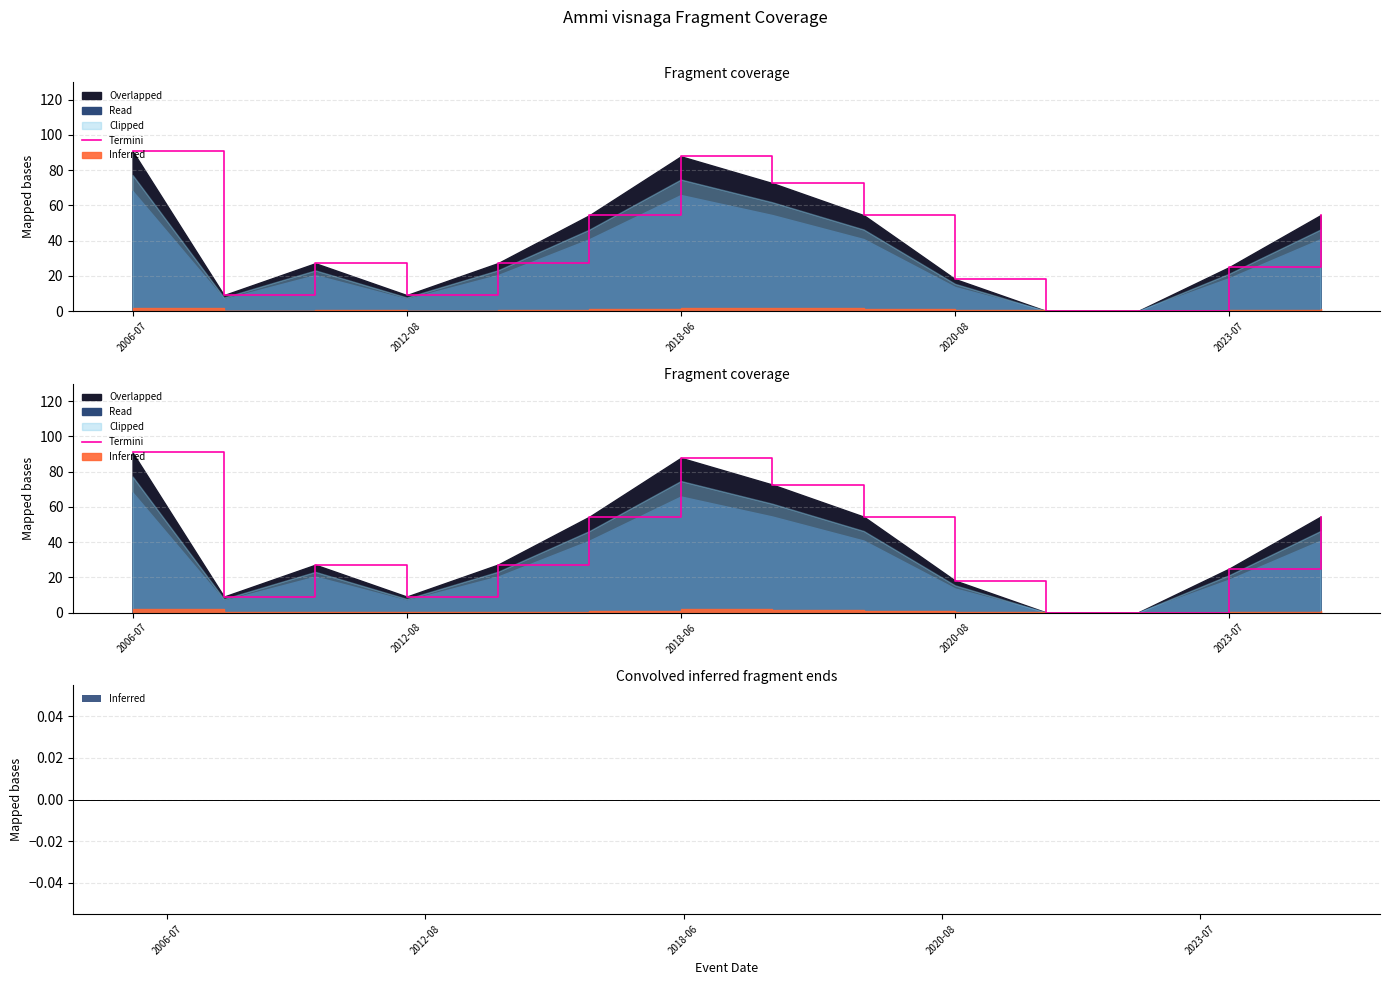

At which label is Inferred closest to 0?

2006-07